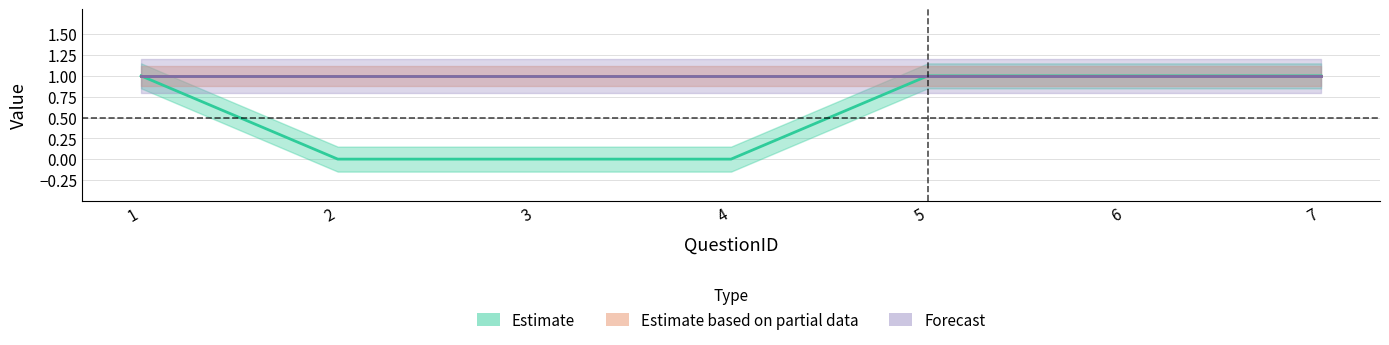

What is the value of the QuestionTypeID point at the 1st from the left?

1